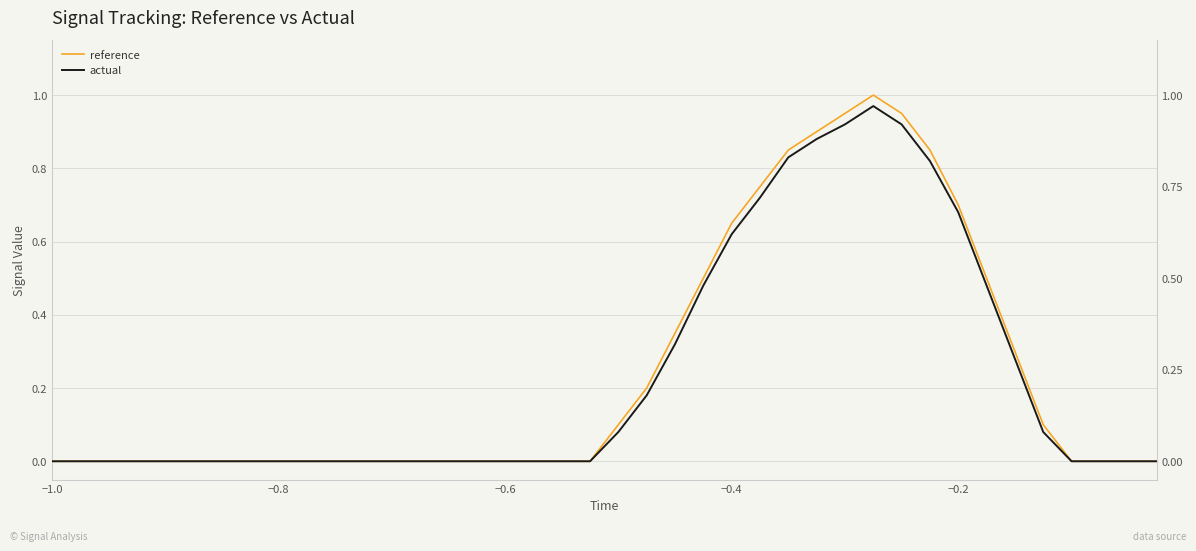

True or false: actual and reference cross at least once.

False